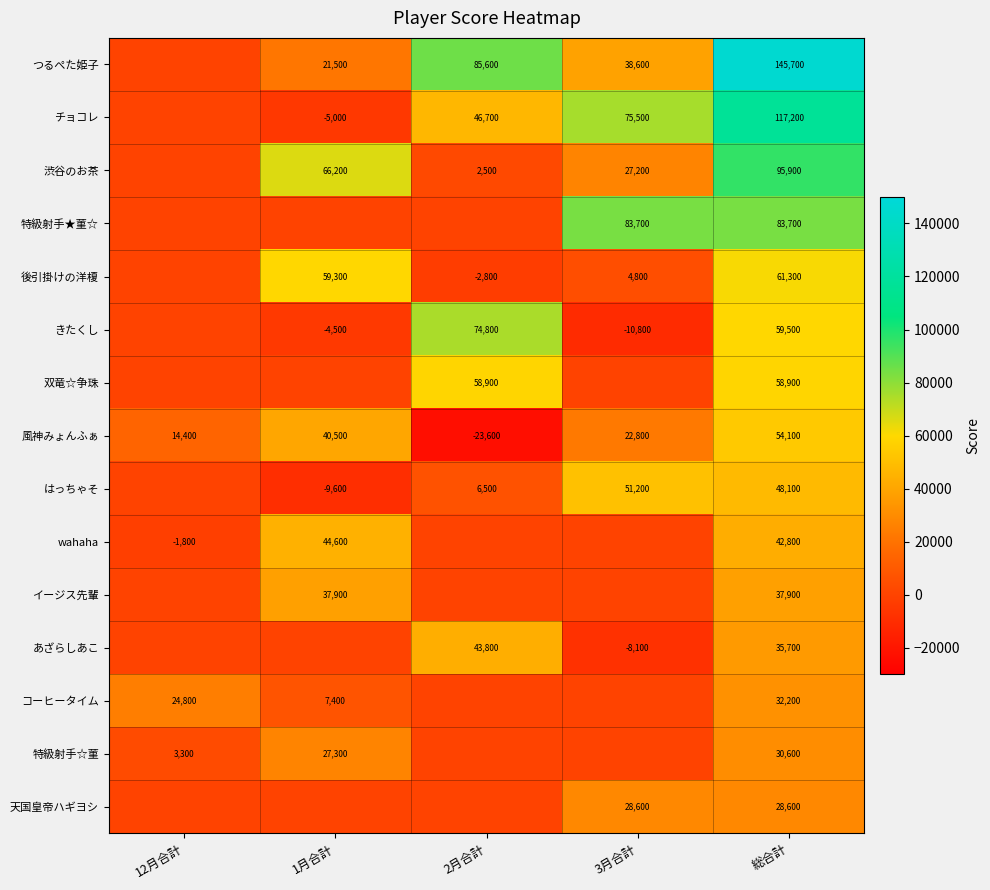

What is the average value of the 風神みょんふぁ series?

21640